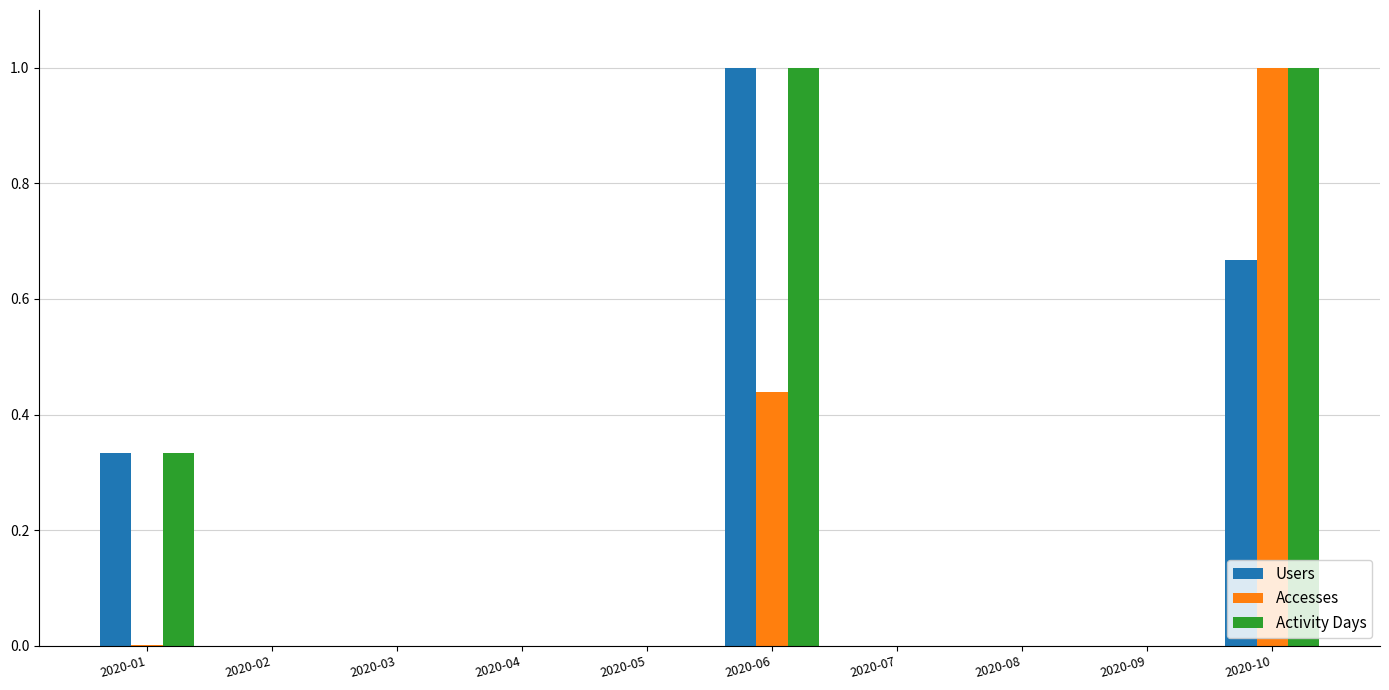

What is the sum of all Accesses values?

1.4